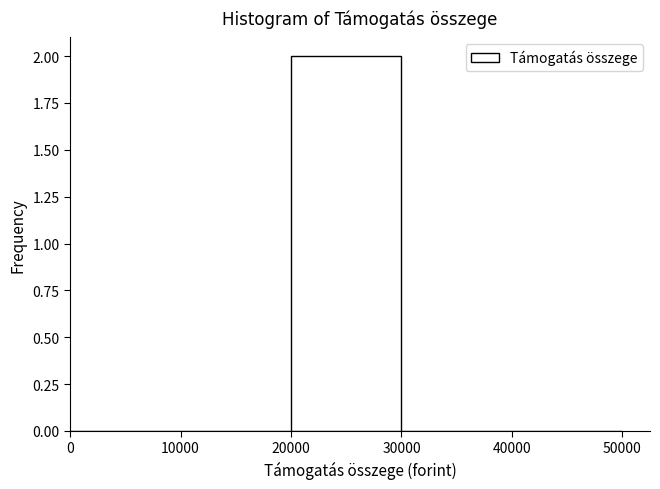

Reading left to right, transcribe this chart: for each bar, give the range it covers on the x-axis and its height. The values are not printed on the chart, so give them approximately, as read against the axis.

0 to 10000: 0
10000 to 20000: 0
20000 to 30000: 2
30000 to 40000: 0
40000 to 50000: 0